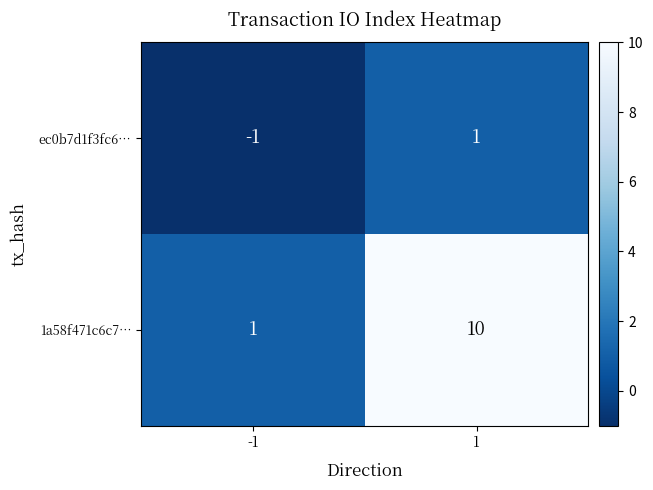

Reading left to right, what are all the values shown in this chart?

ec0b7d1f3fc6…: -1=-1	1=1
1a58f471c6c7…: -1=1	1=10